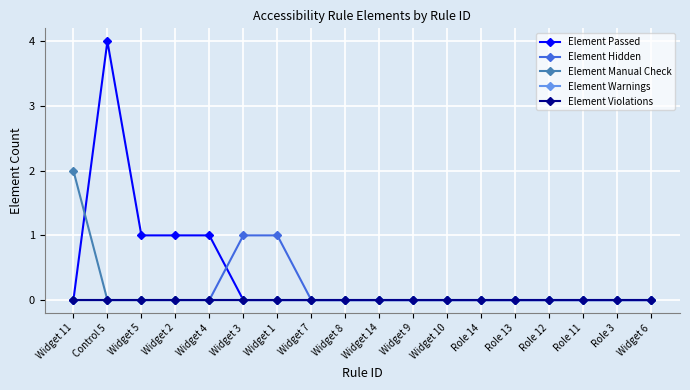

Does the chart display data point markers on the line(s)?

Yes